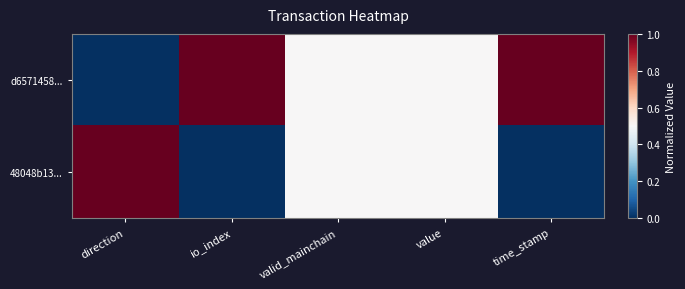

Rank the series at io_index from lowest to highest value.

48048b13..., d6571458...